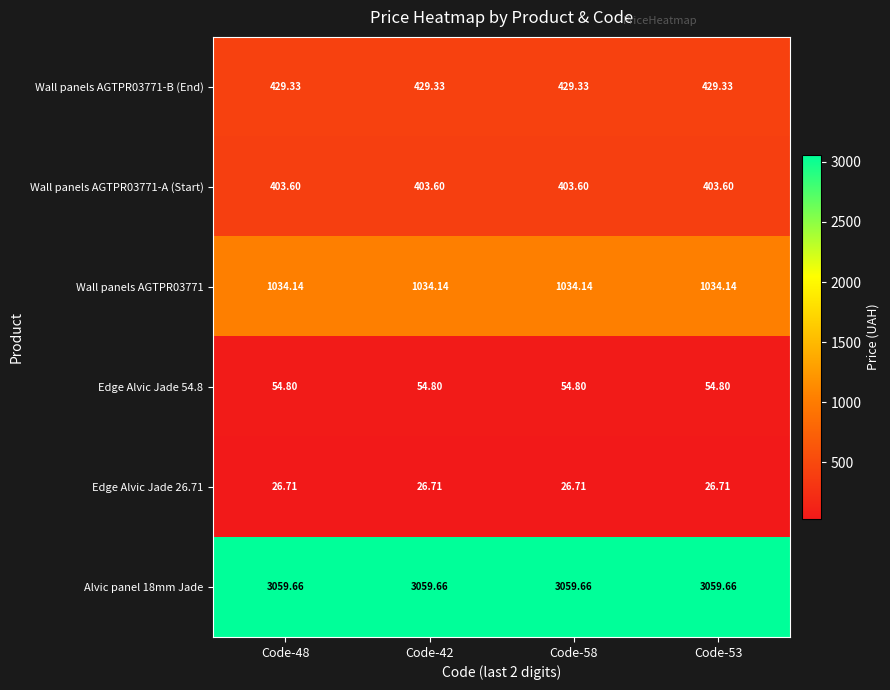

Is the value of Wall panels AGTPR03771-A (Start) at Code-48 greater than the value of Wall panels AGTPR03771 at Code-48?

No